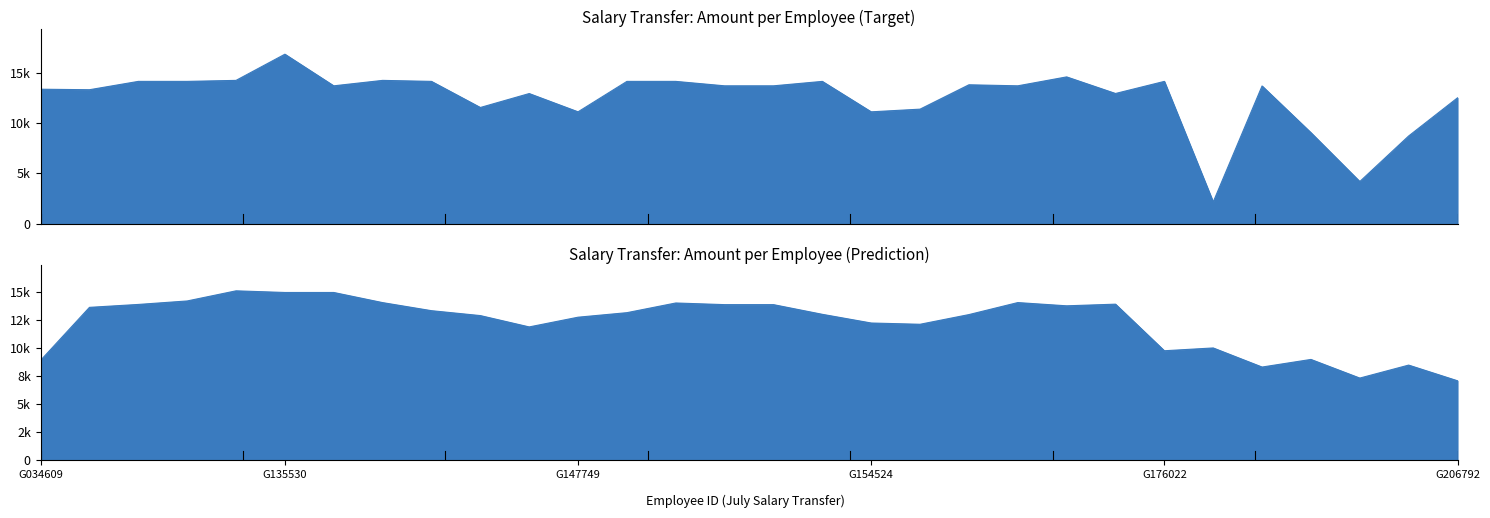

Read the value at G201653, to the nearest 100.

8700